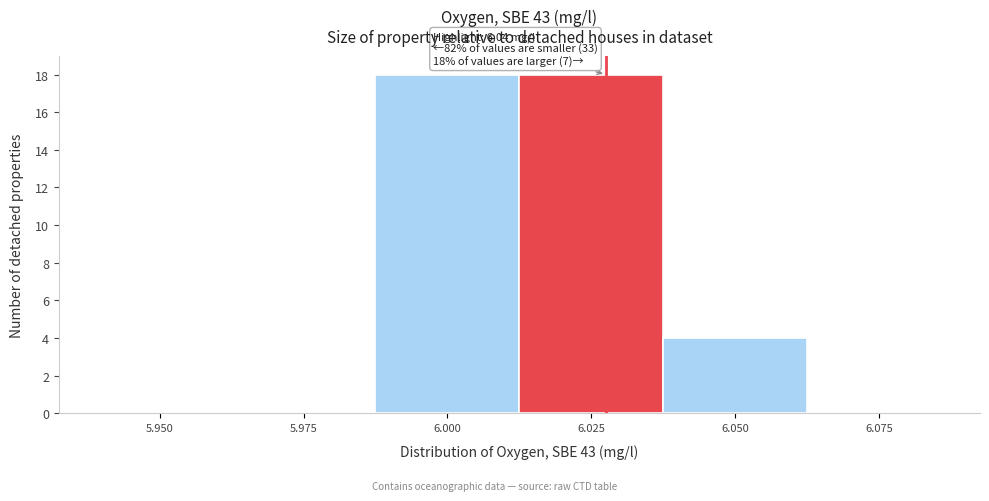

Reading left to right, extract all data points from this chart.

5.950=0	5.975=0	6.000=18	6.025=18	6.050=4	6.075=0